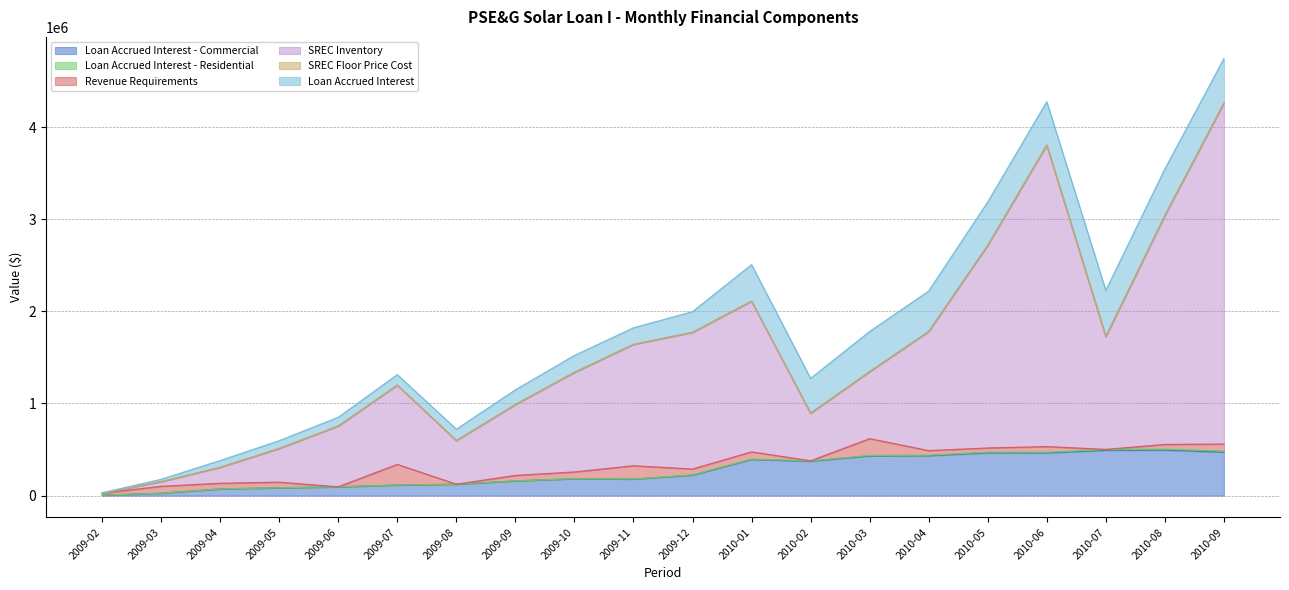

Is the value of Loan Accrued Interest at 2009-12 greater than the value of Loan Accrued Interest - Commercial at 2009-09?

Yes